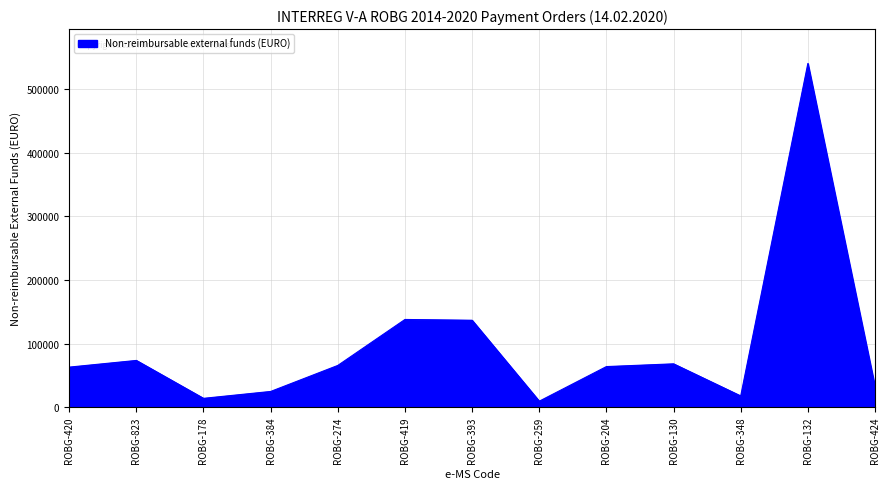

Where is the first local maximum?

ROBG-823